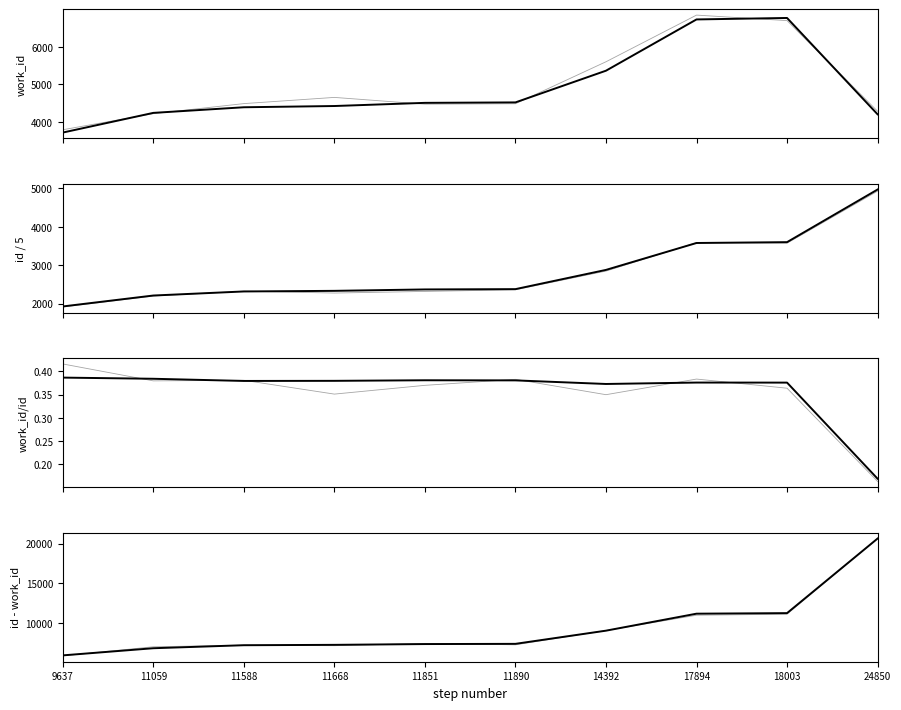

Between 11059 and 14392, which series saw the biggest shift?

work_id